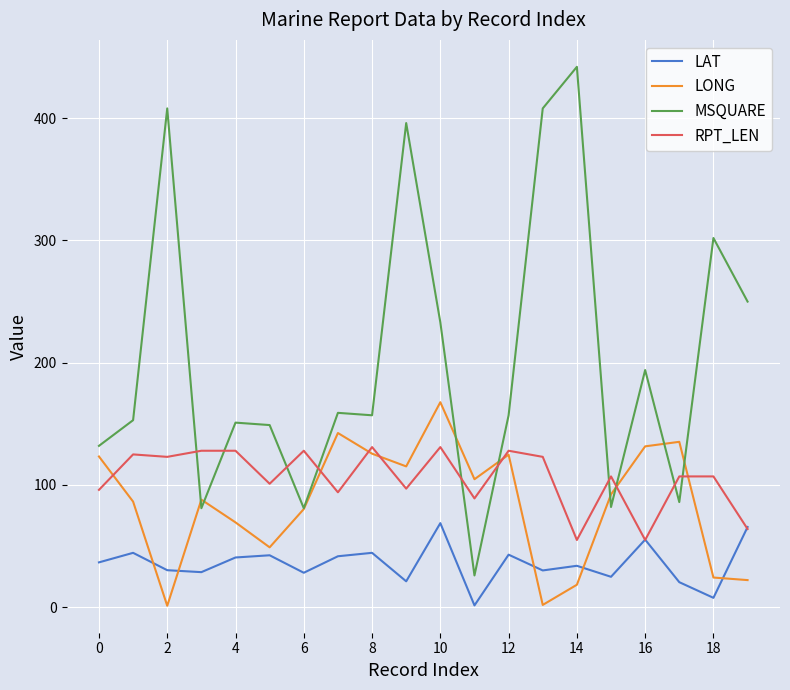

How many series are shown in this chart?

4